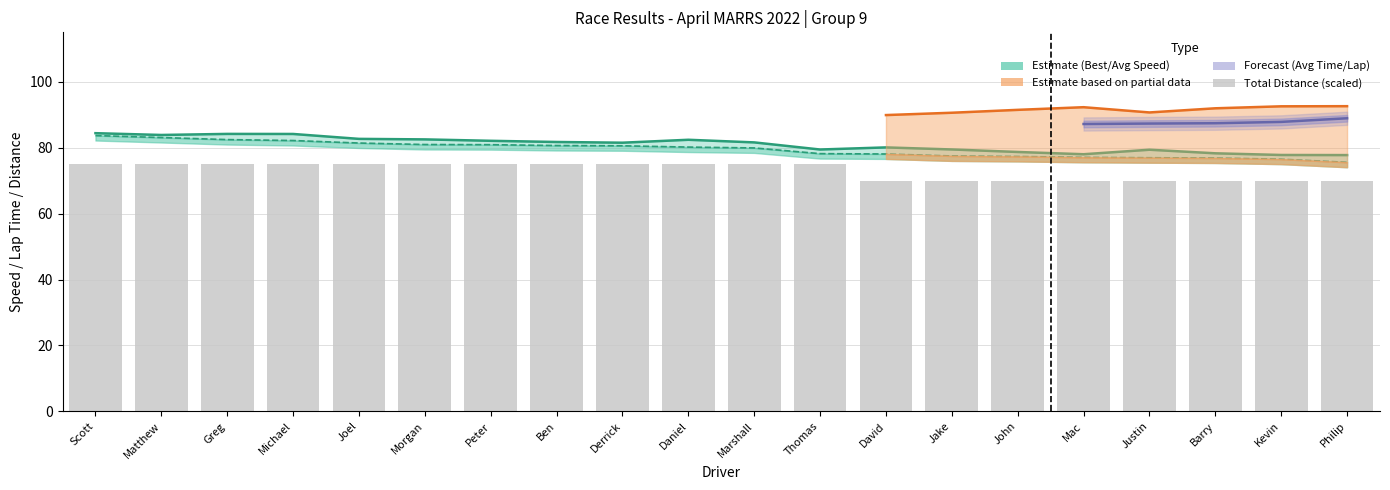

Between Joel and Ben, which is larger?

Joel